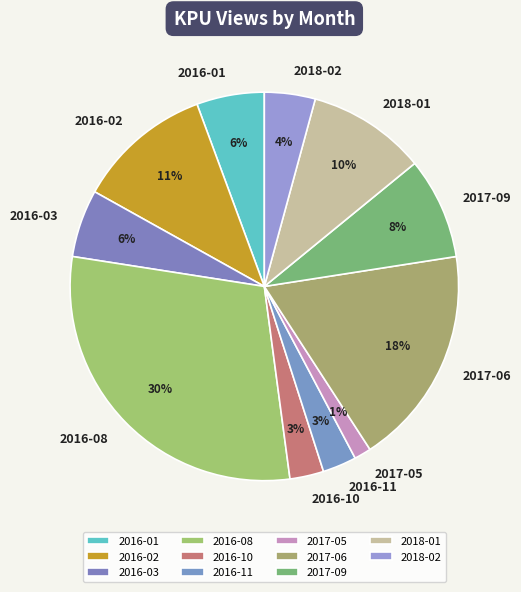

Is the sum of 2017-06 and 2017-09 greater than half?

No